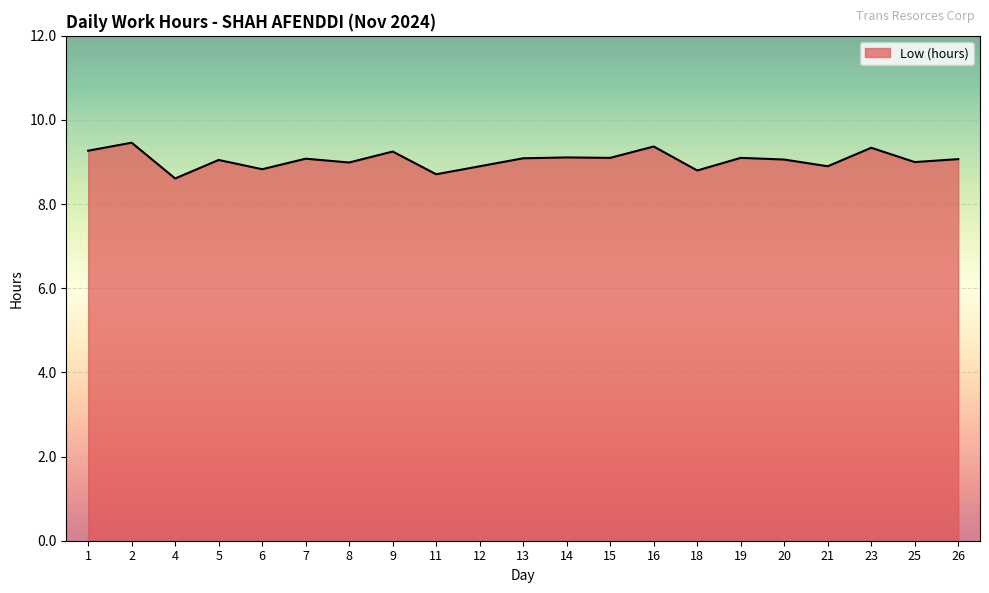

Between 11 and 14, which is larger?

14